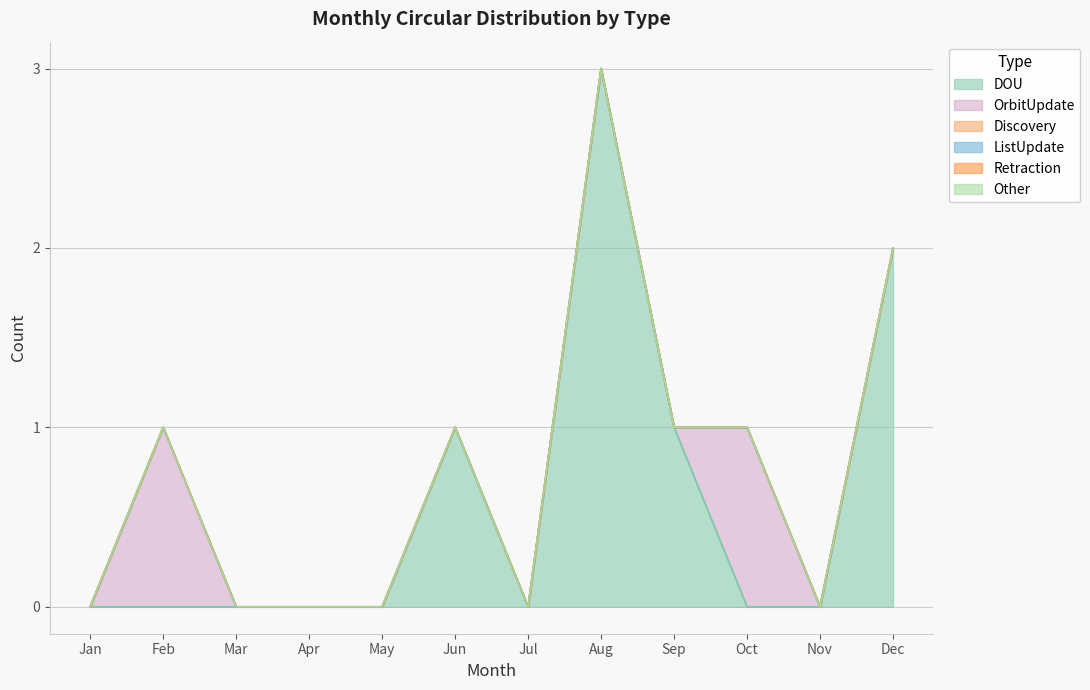

In DOU, how many points are lower than both neighbors (excluding endpoints)?

1